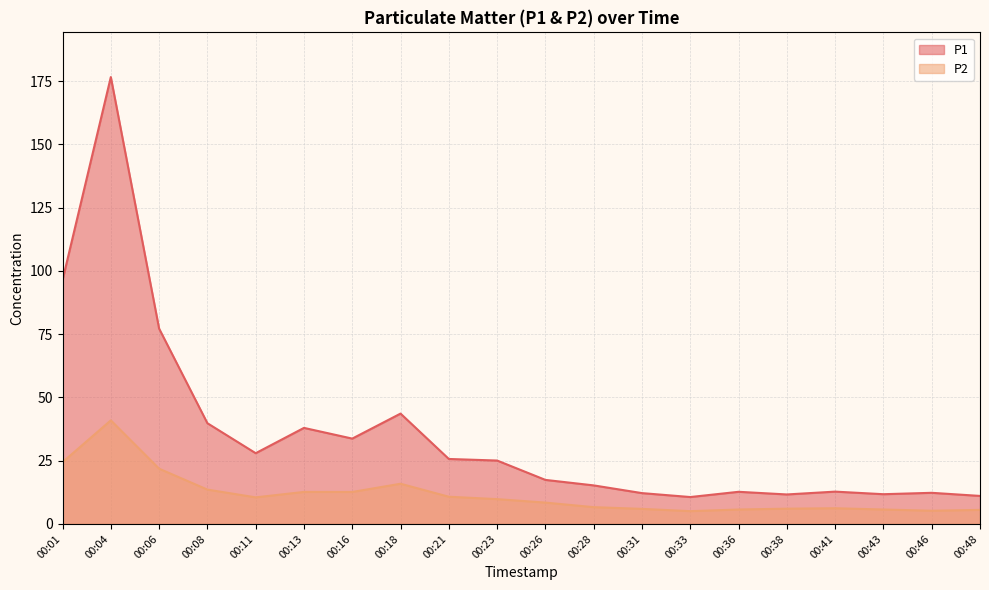

At which label is P1 closest to 93?

00:01